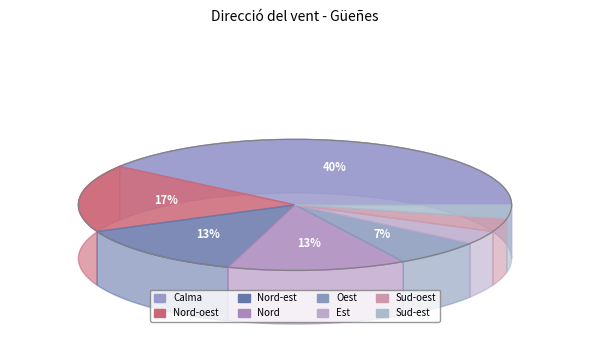

Which slice is the smallest?

Est